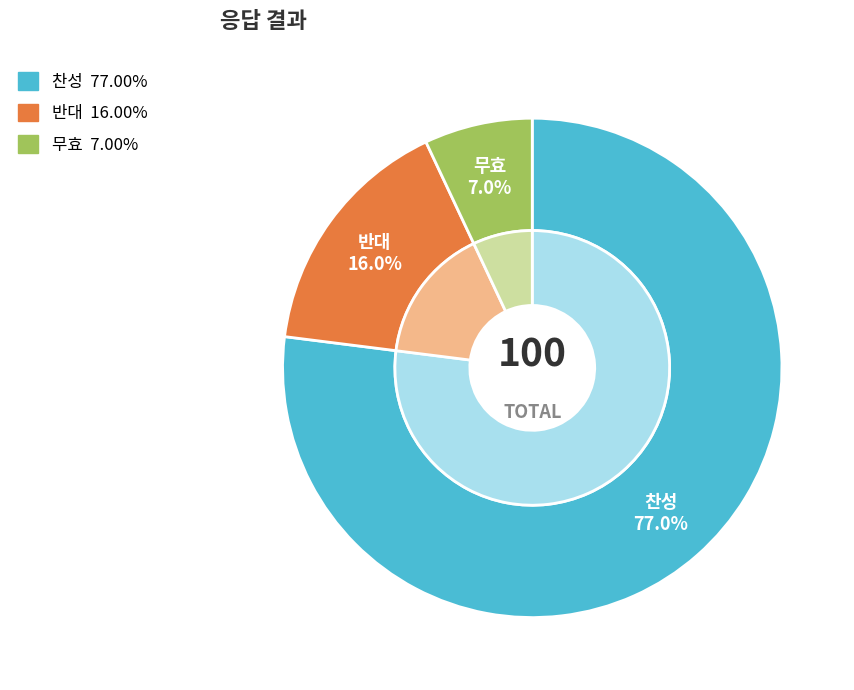

What percentage is the 반대 slice, to the nearest percent?

16%